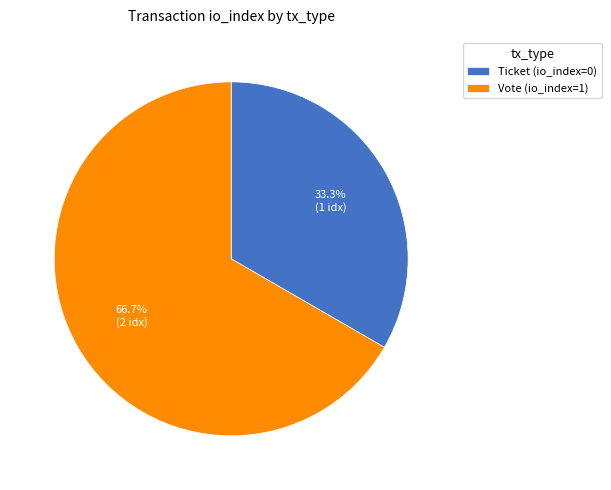

What is the majority slice?

Vote (io_index=1)